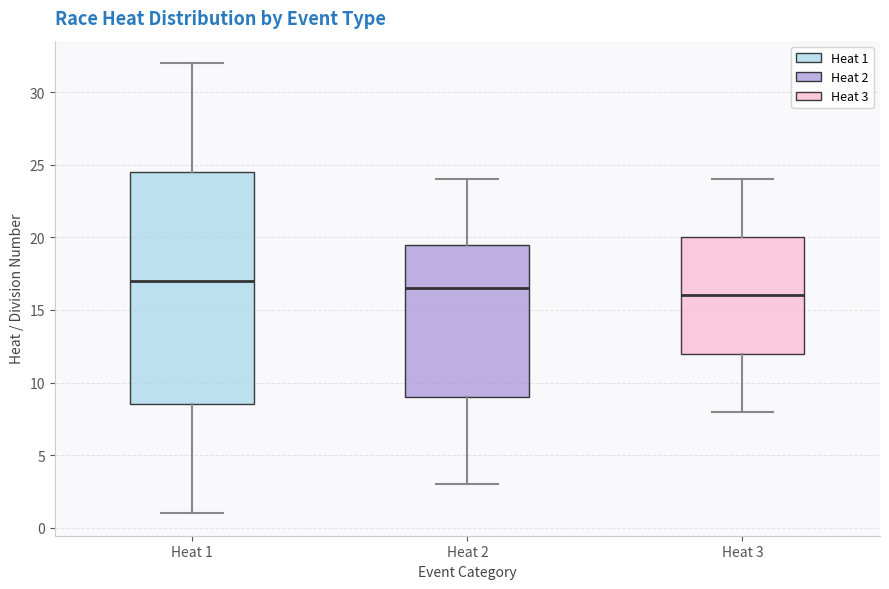

Which box is the tallest, from its lower edge to its upper edge?

Heat 1